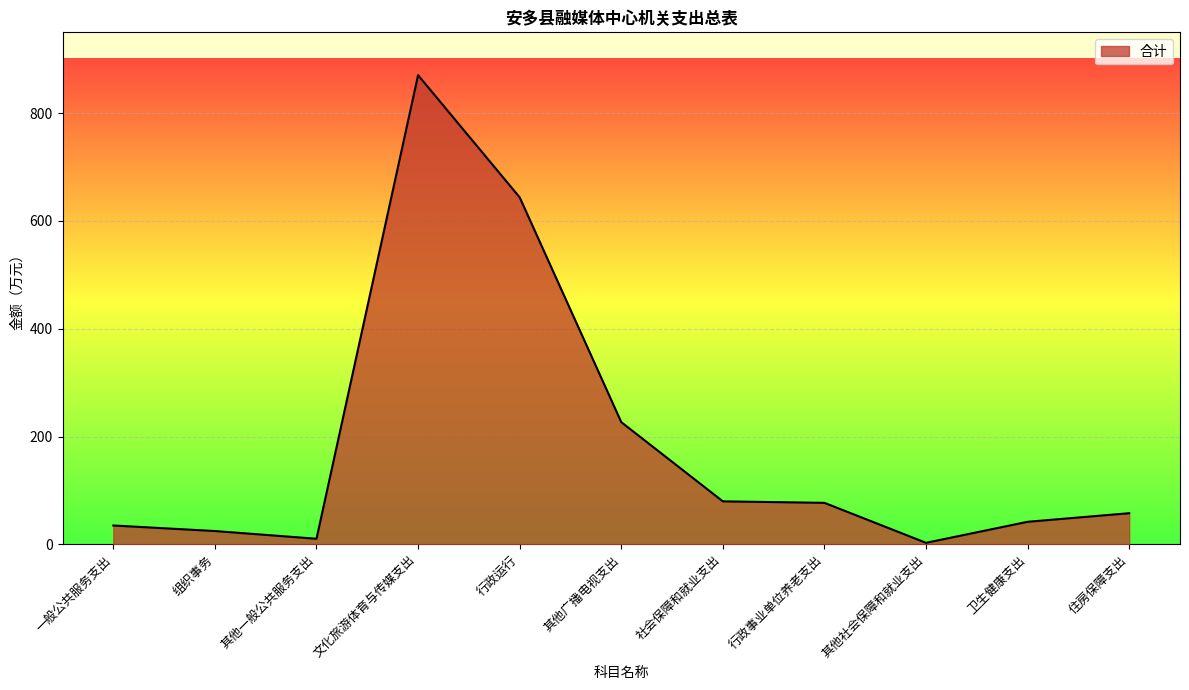

What is the change in value from 一般公共服务支出 to 住房保障支出?

+22.8